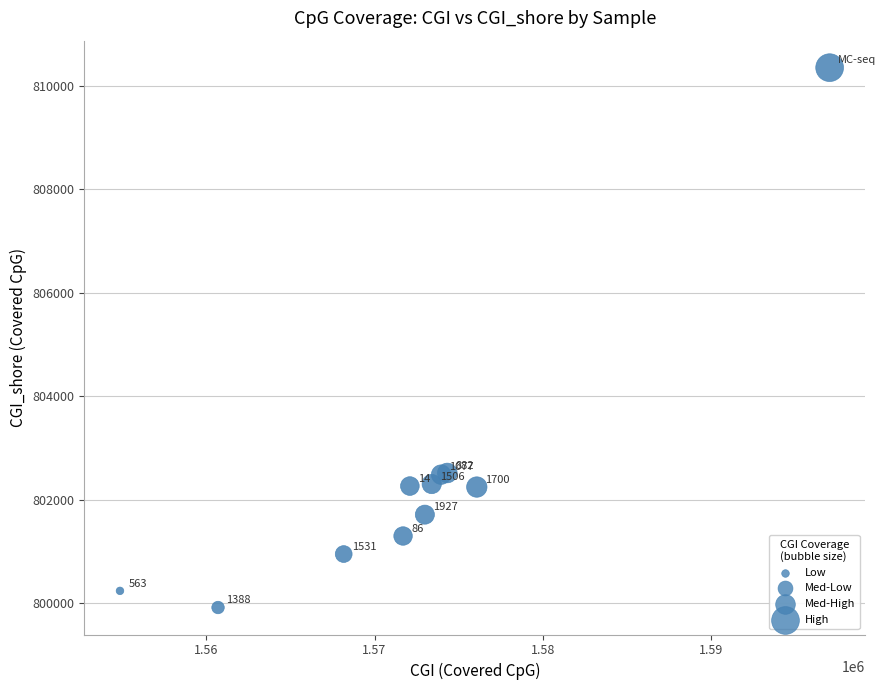

What Y value in the scatter plot is closest to 805133?

802515